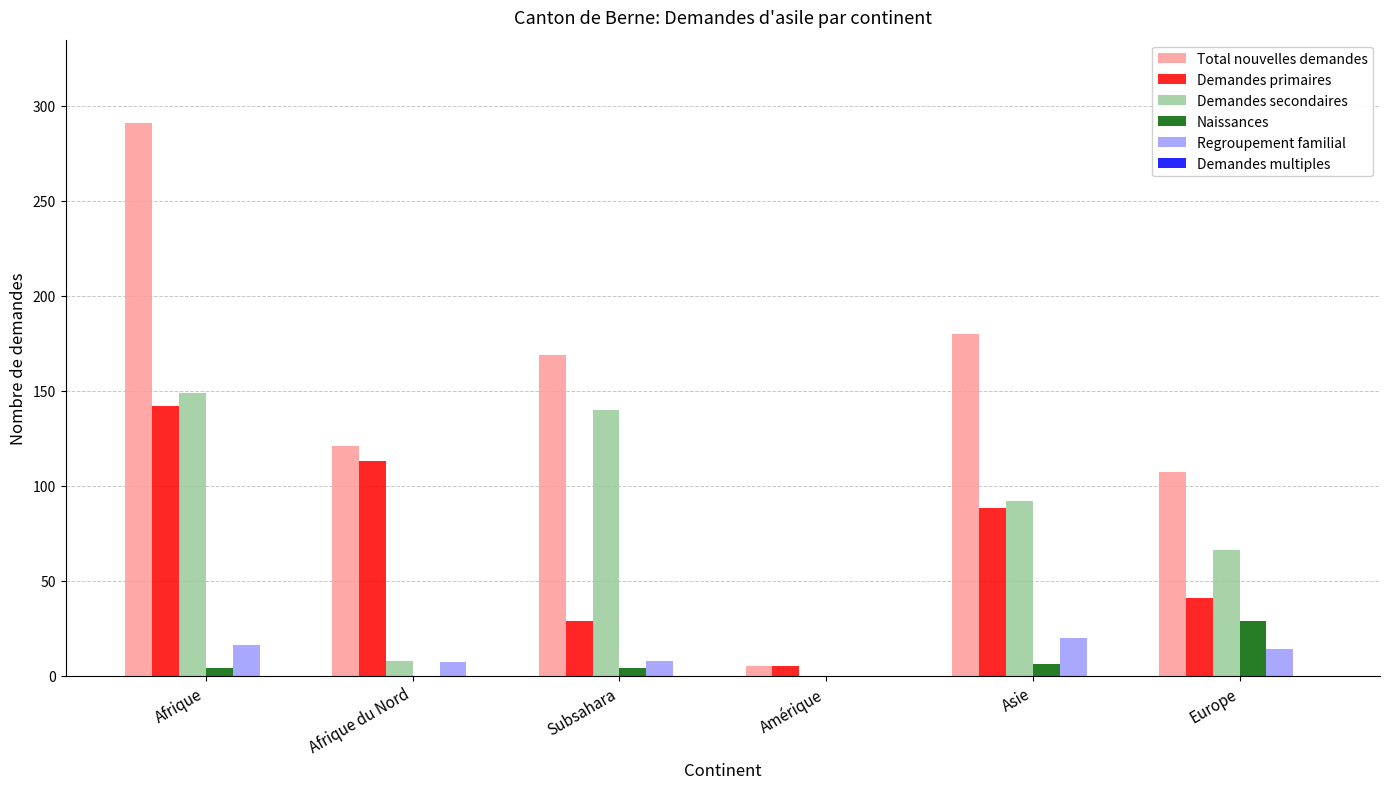

Which series has the largest range (max minus min)?

Total nouvelles demandes